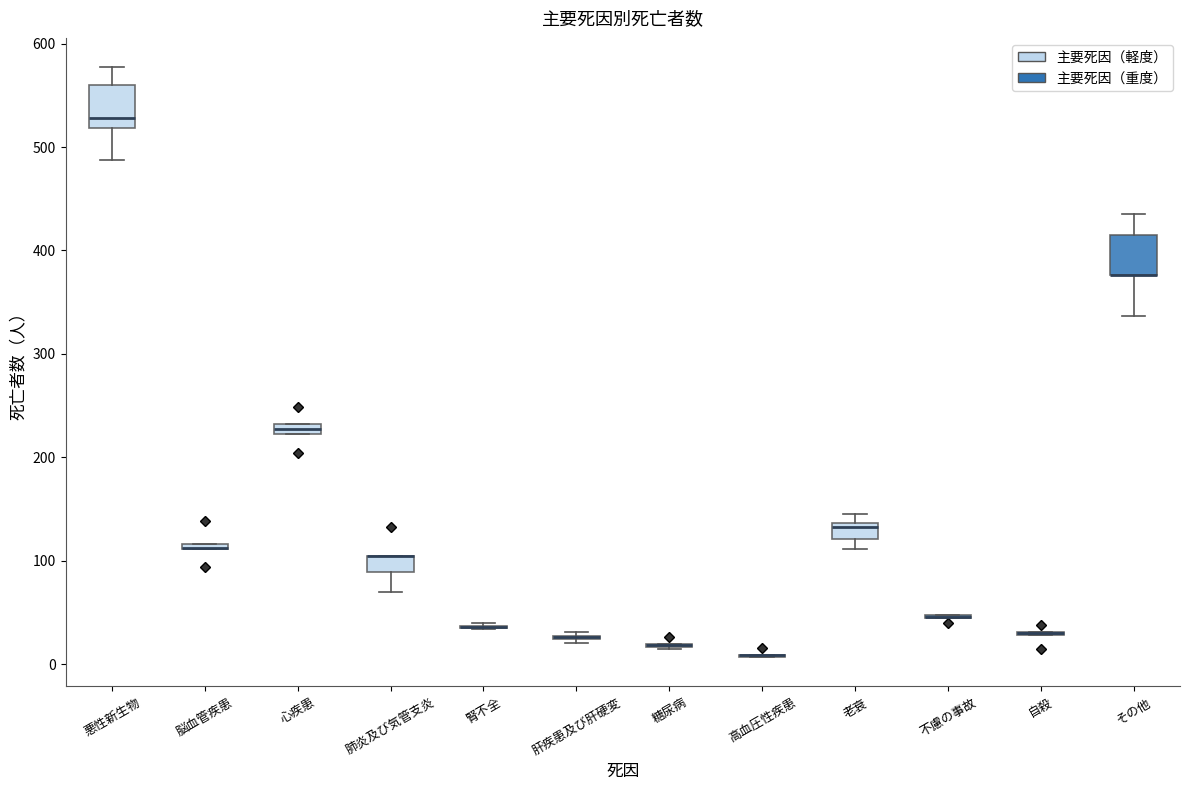

Where does the lower whisker of the box for その他 end on the y-axis? The values are not printed on the chart, so give them approximately, as read against the axis.

340